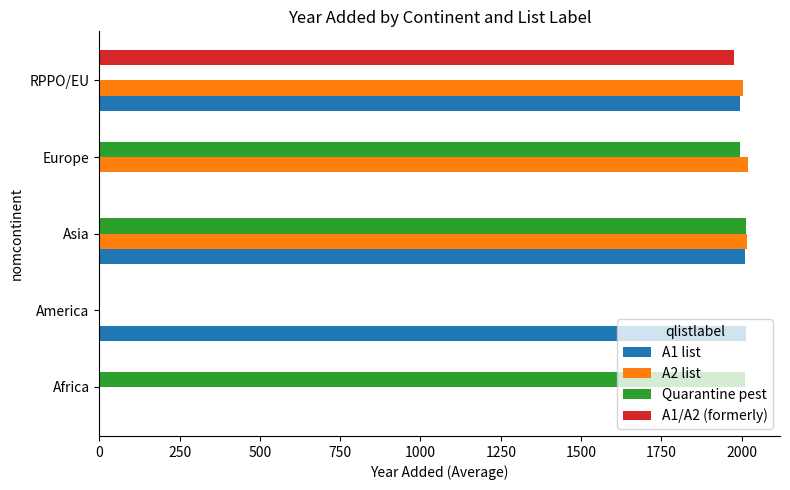

What is the highest value of the A1 list series?

2012.8